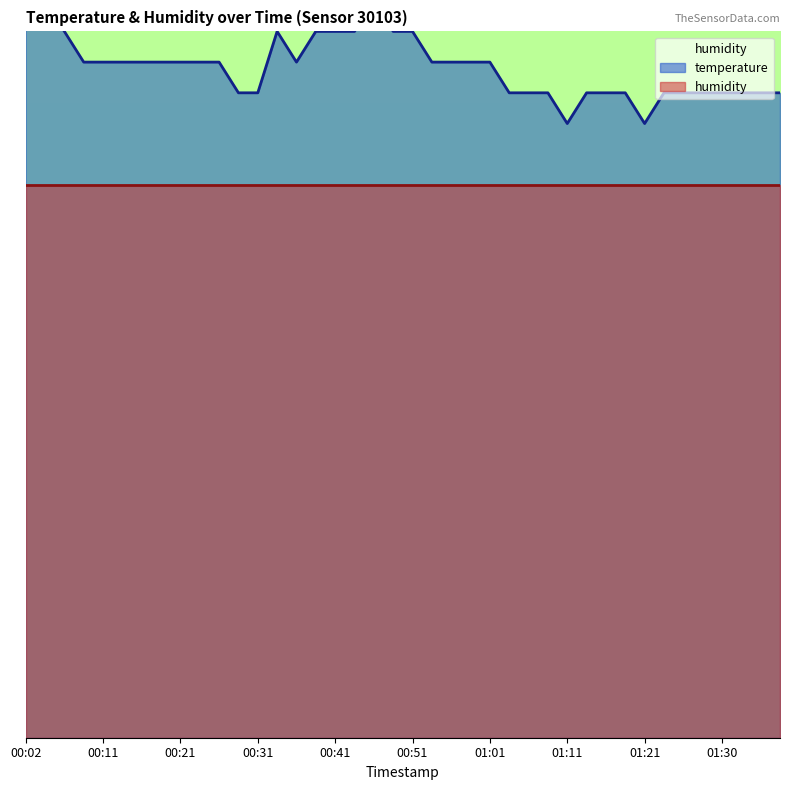

List the labels in order of value, smallest first.

01:11, 01:21, 00:29, 00:31, 01:03, 01:06, 01:08, 01:13, 01:16, 01:18, 01:23, 01:25, 01:28, 01:30, 01:33, 01:35, 01:38, 00:09, 00:11, 00:14, 00:16, 00:19, 00:21, 00:24, 00:26, 00:36, 00:53, 00:56, 00:58, 01:01, 00:07, 00:33, 00:38, 00:41, 00:43, 00:48, 00:51, 00:02, 00:04, 00:46